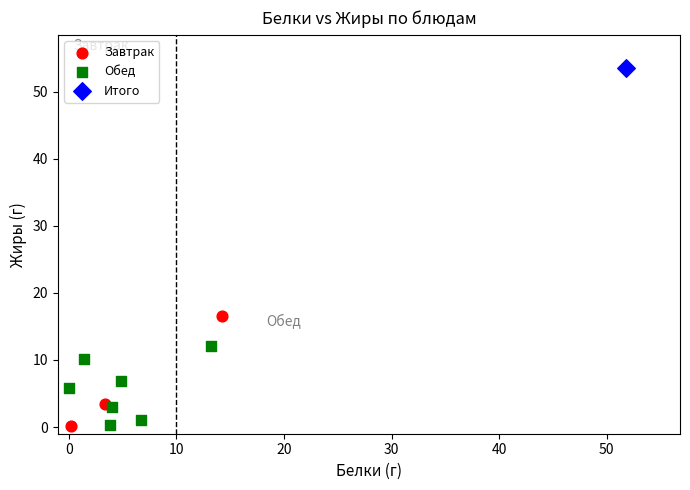

What are all the series names shown in the legend?

Завтрак, Обед, Итого